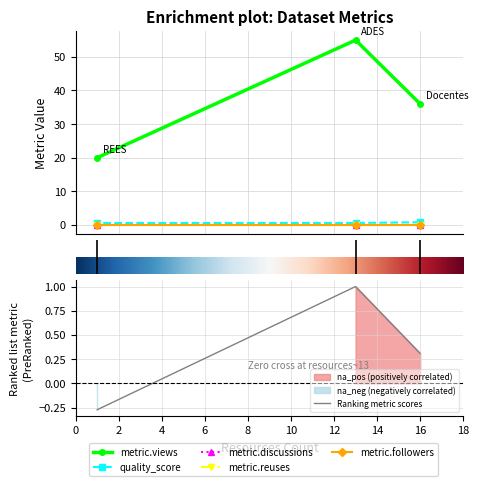

What is the spread (max minus min) of values at 13?

55.0